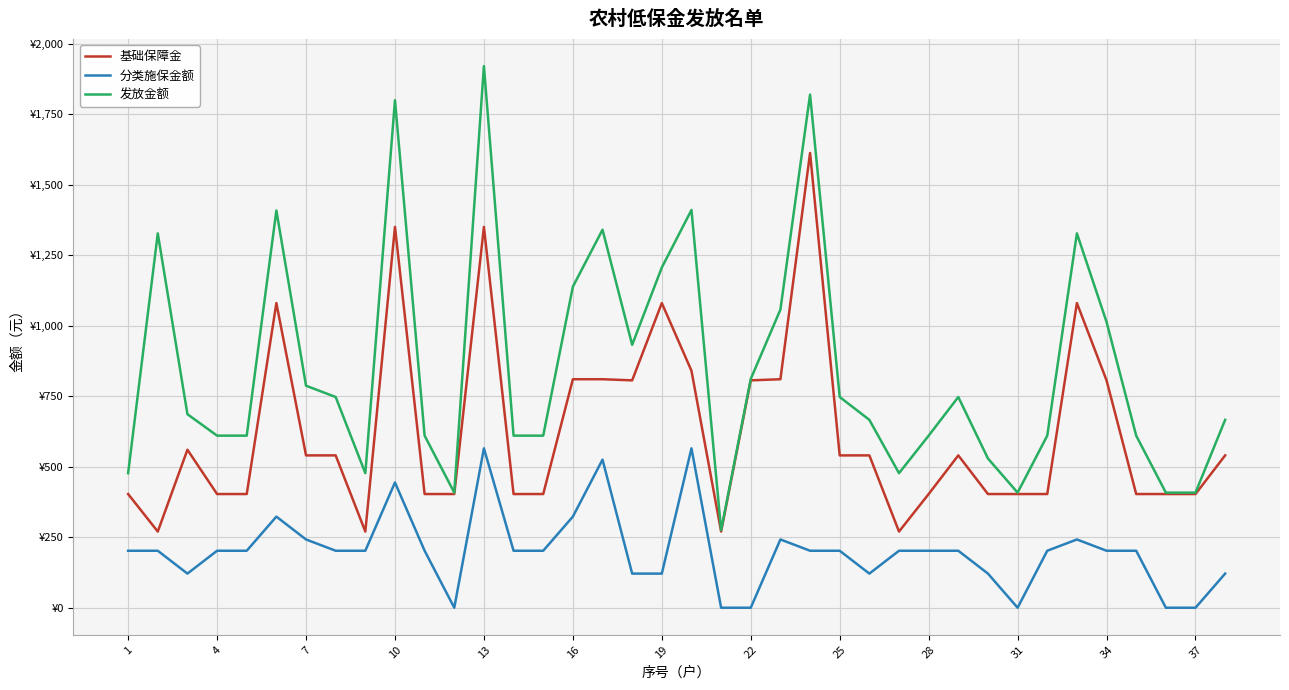

Does the chart have visible grid lines?

Yes